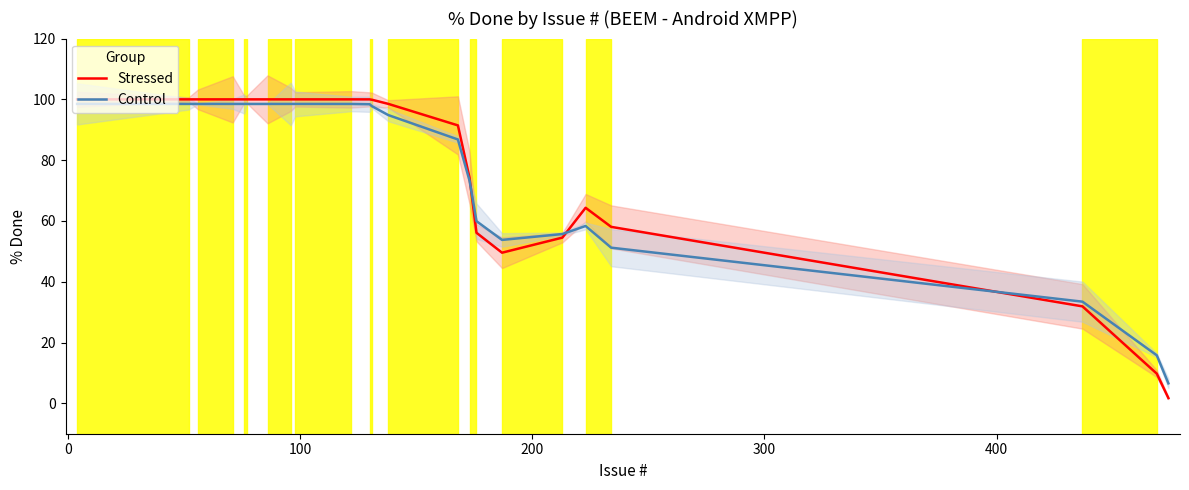

What is the value of the Control point at the 6th from the left?

98.5